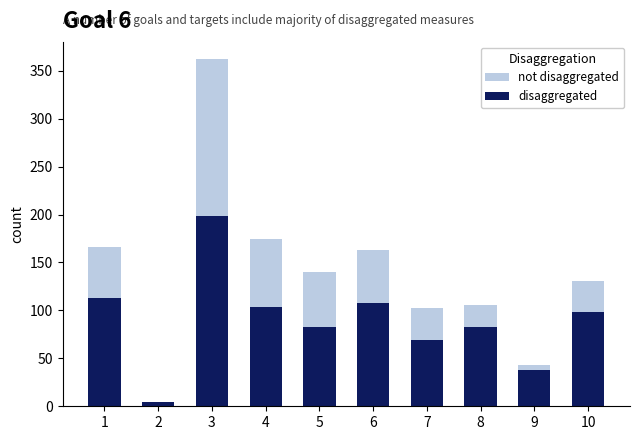

How many categories are shown in the chart?

10